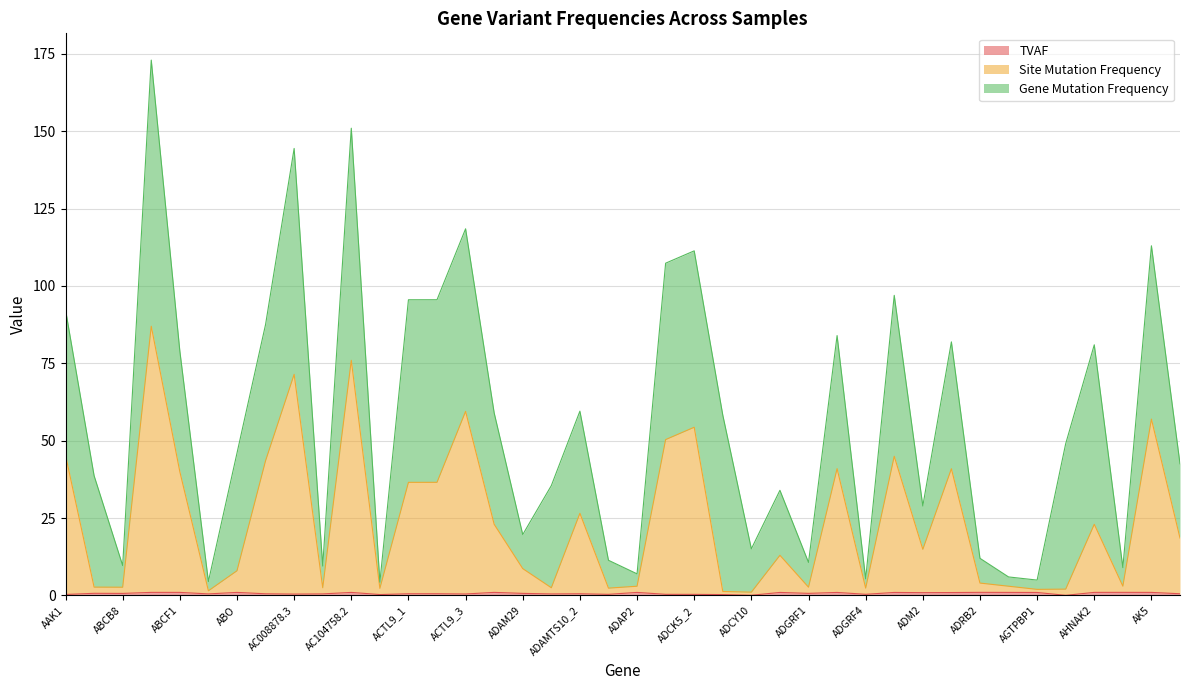

What is the sum of all Site Mutation Frequency values?

960.2